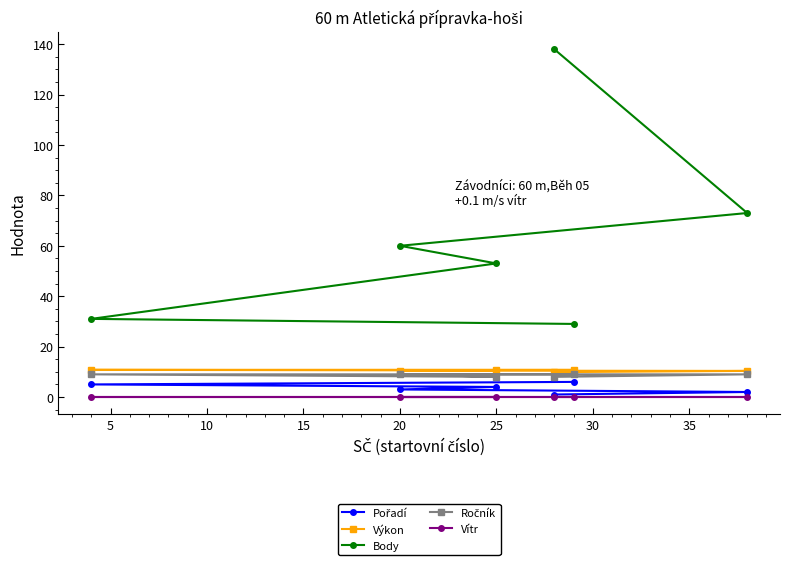

Which series has the widest spread of values?

Body